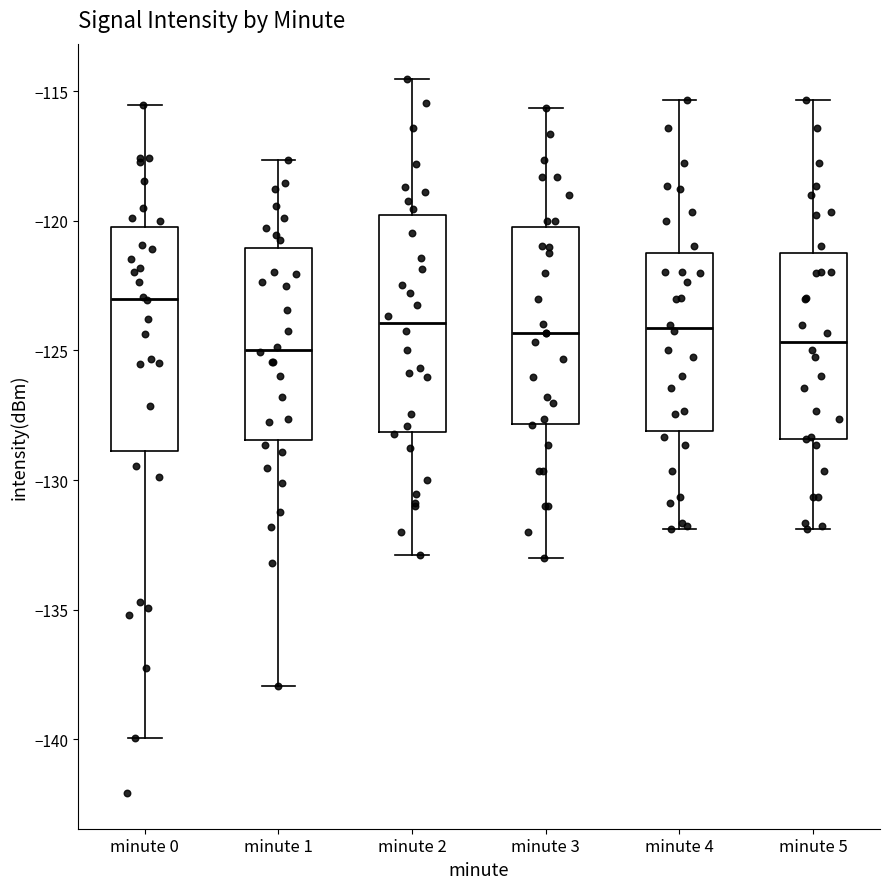

Reading left to right, transcribe this box plot: for each box, give where its median line is, the range the box spans, and where its two whiskers end, as read against the y-axis. The values are not printed on the chart, so give them approximately, as read against the axis.

minute 0: median -123.0, box -129.0 to -120.0, whiskers -140.0 to -115.5
minute 1: median -125.0, box -128.5 to -121.0, whiskers -138.0 to -117.5
minute 2: median -124.0, box -128.0 to -120.0, whiskers -133.0 to -114.5
minute 3: median -124.5, box -128.0 to -120.5, whiskers -133.0 to -115.5
minute 4: median -124.0, box -128.0 to -121.0, whiskers -132.0 to -115.5
minute 5: median -124.5, box -128.5 to -121.0, whiskers -132.0 to -115.5